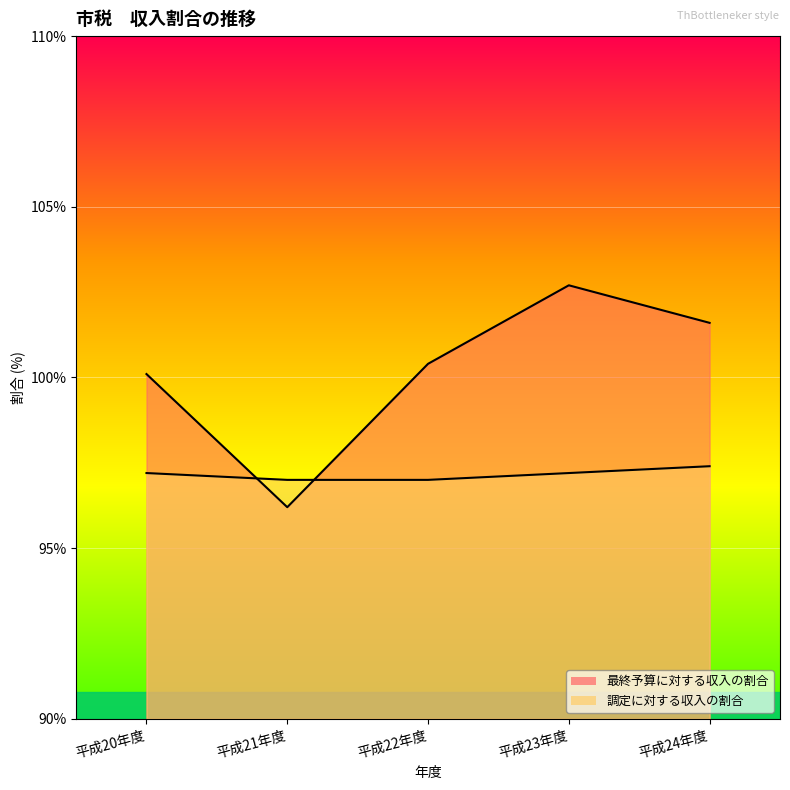

Where is the first local minimum for 最終予算に対する収入の割合?

平成21年度